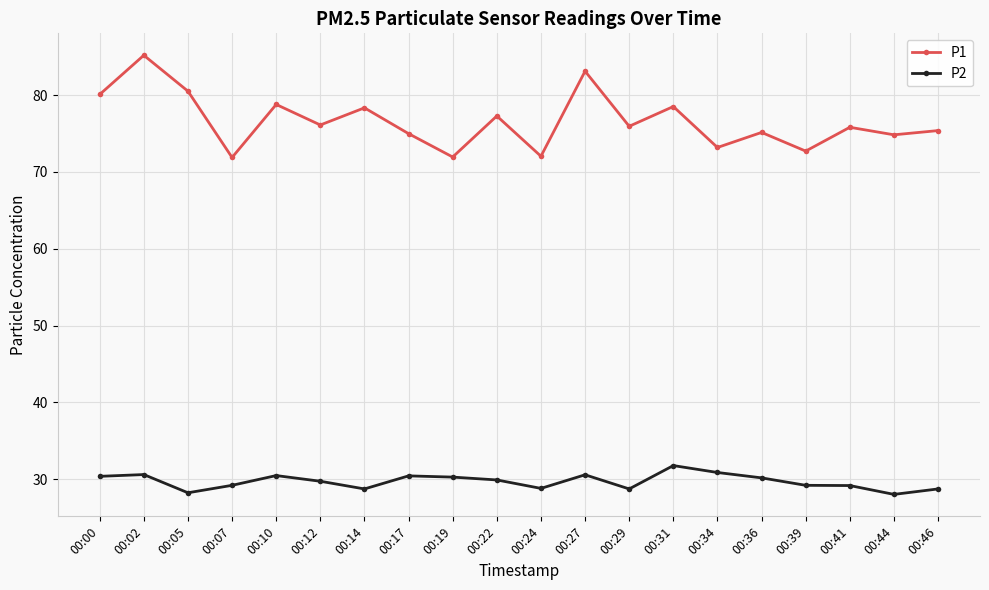

At which label does P2 first exceed 29?

00:00